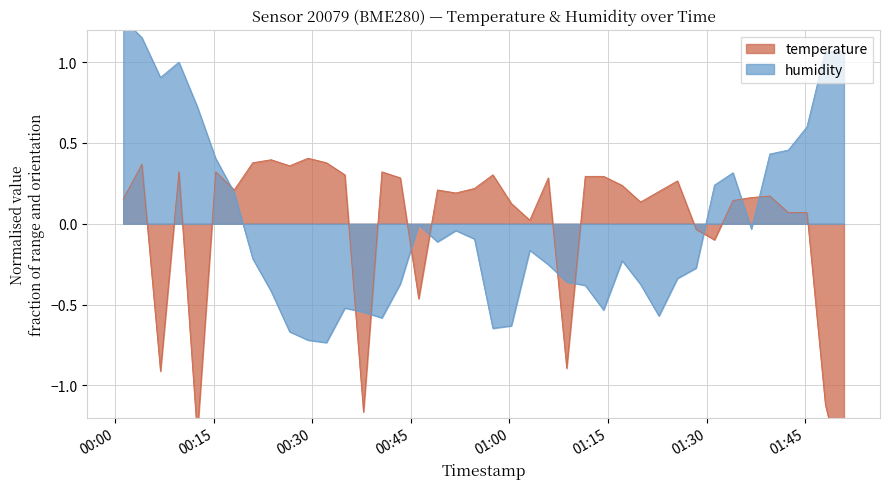

True or false: temperature and humidity cross at least once.

True